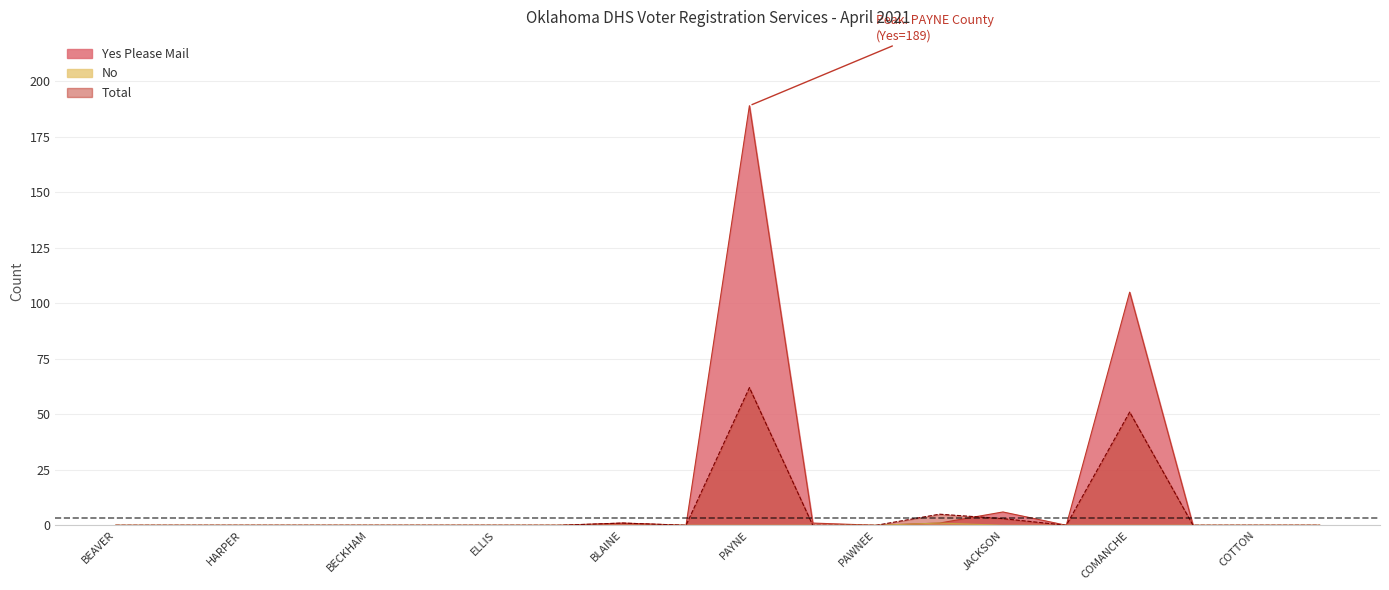

Which category has the highest value in the Total series?

PAYNE